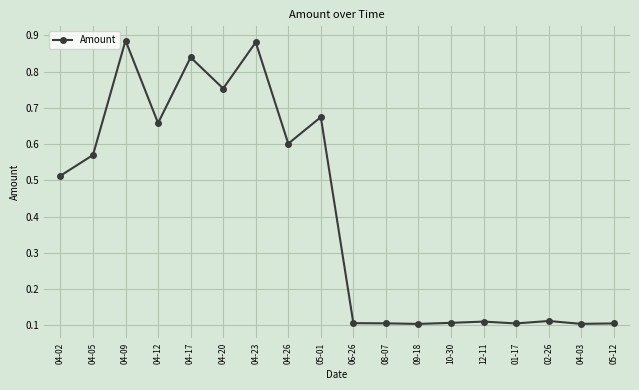

The chart shows a value of 0.0 at 05-12. True or false?

False